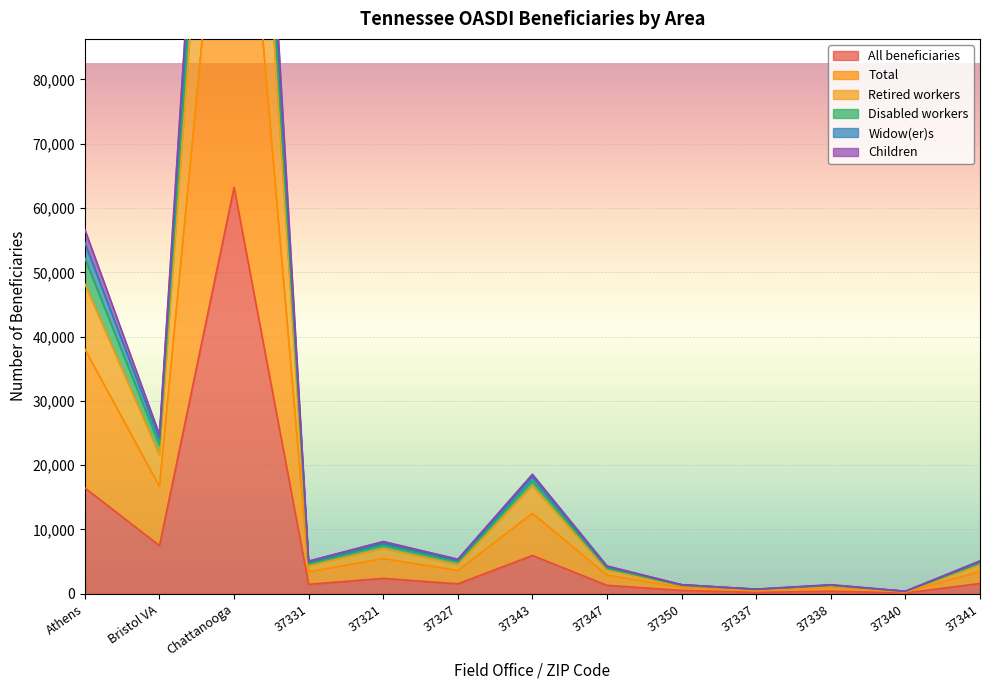

How many data points does each series have?

13